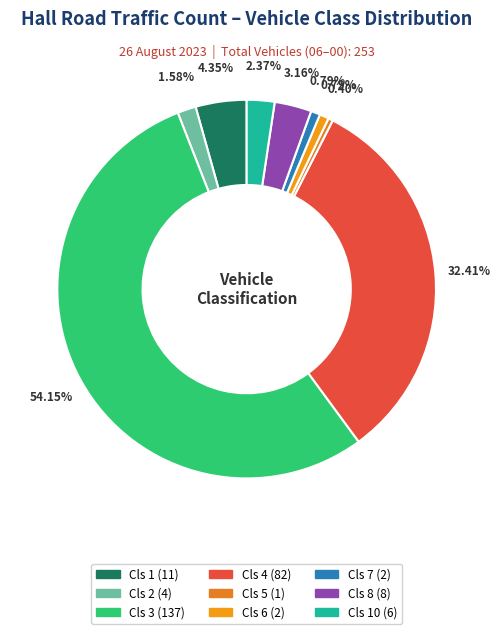

Is there any slice that represents more than half of the pie?

Yes